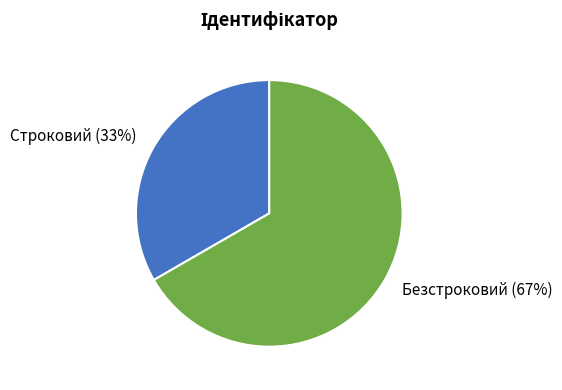

To the nearest percent, what is the combined percentage of Безстроковий (67%) and Строковий (33%)?

100%